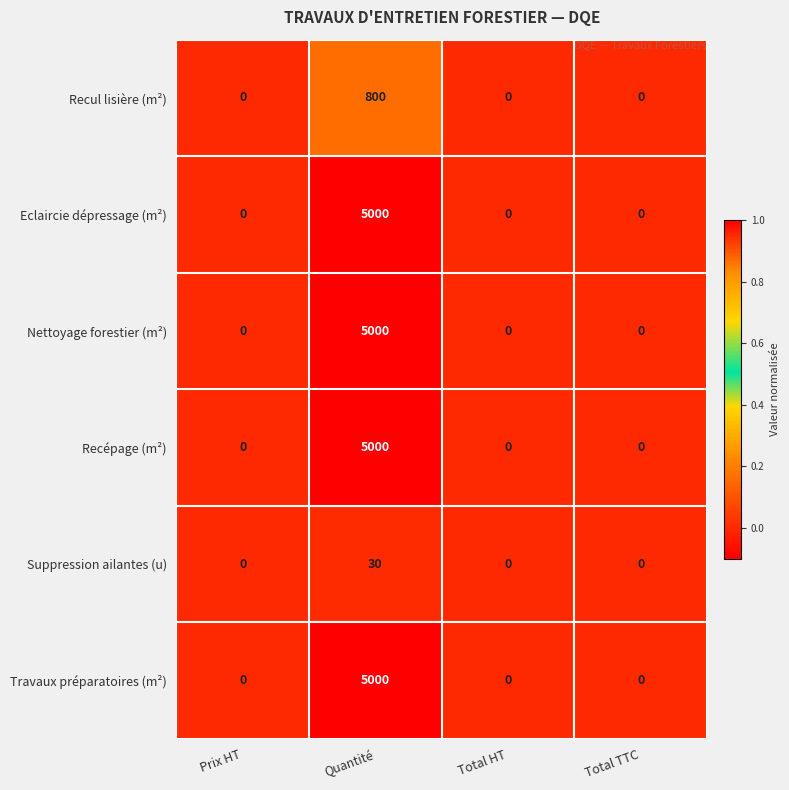

What is the total value across all series at Quantité?

20830